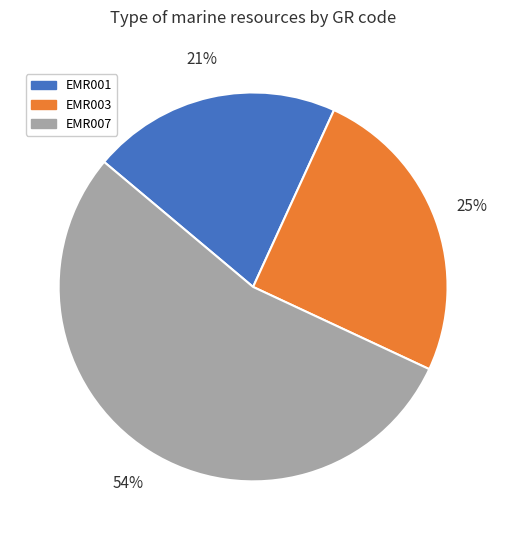

Which slice represents more than half of the pie?

EMR007